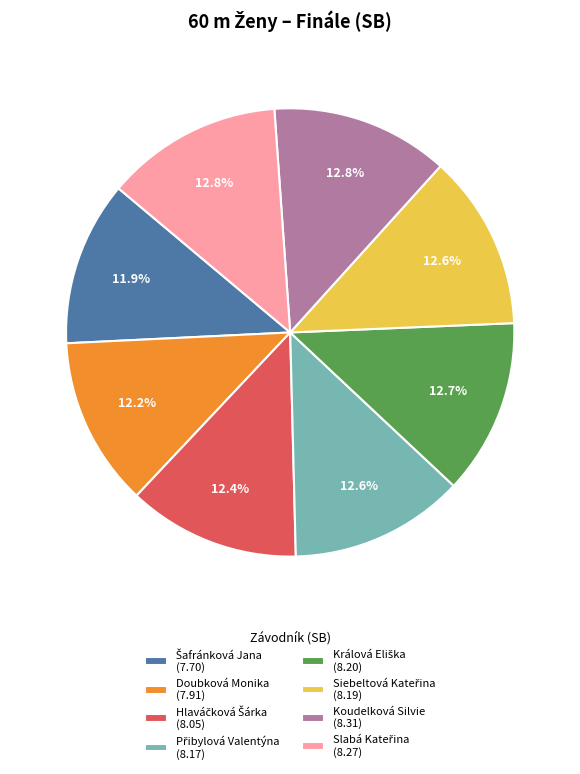

Is there a majority slice in this chart?

No